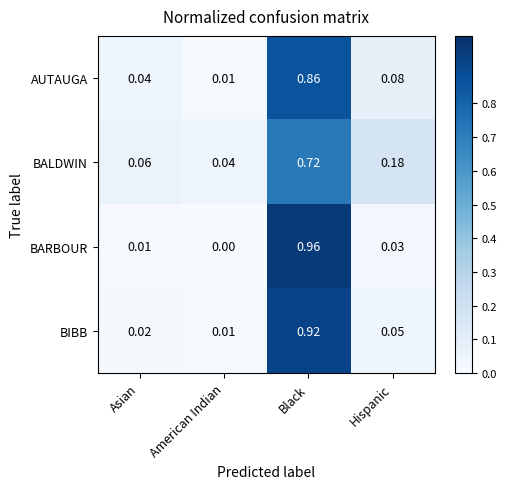

Count the number of categories in the chart.

4